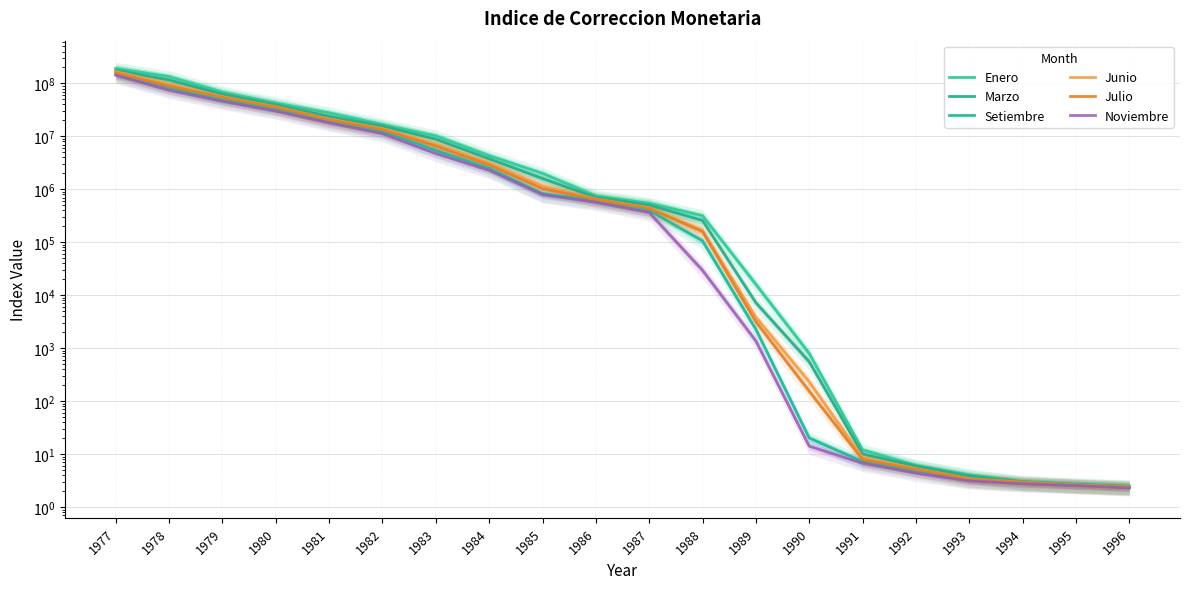

How many data points does each series have?

20